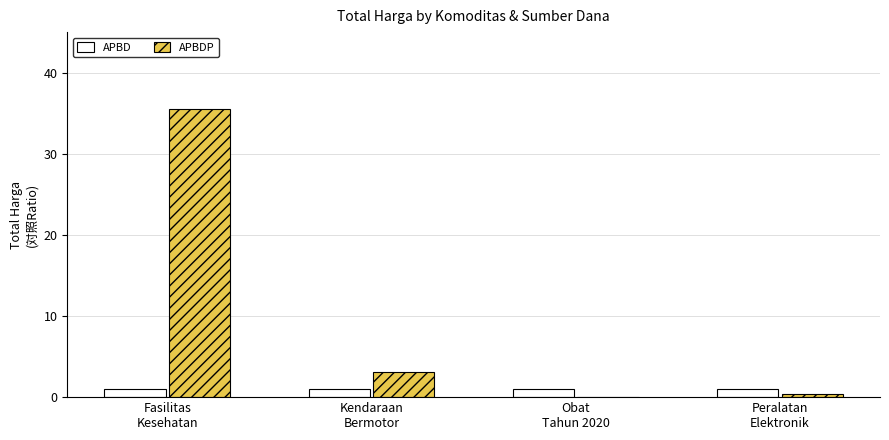

Which series has the largest total across all categories?

APBDP